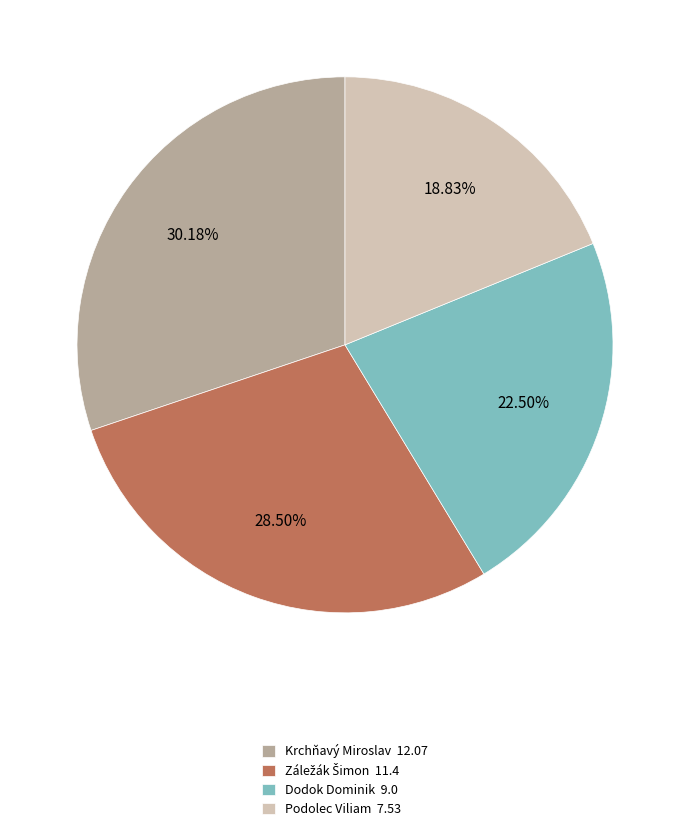

Combined, what portion of the pie is Krchňavý Miroslav and Dodok Dominik?

52.7%